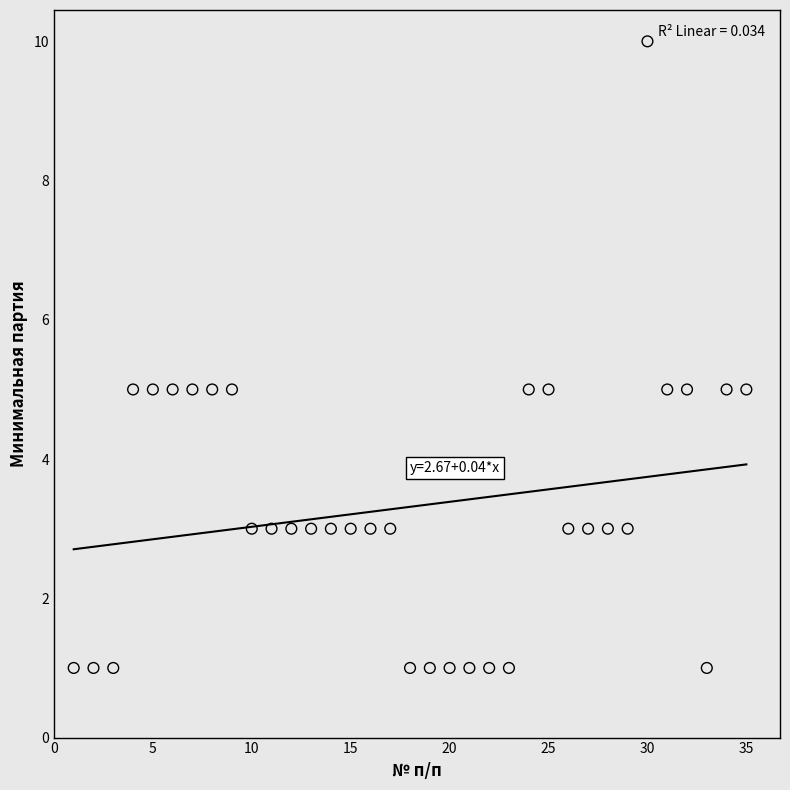

What is the range of X values (max minus min)?

34